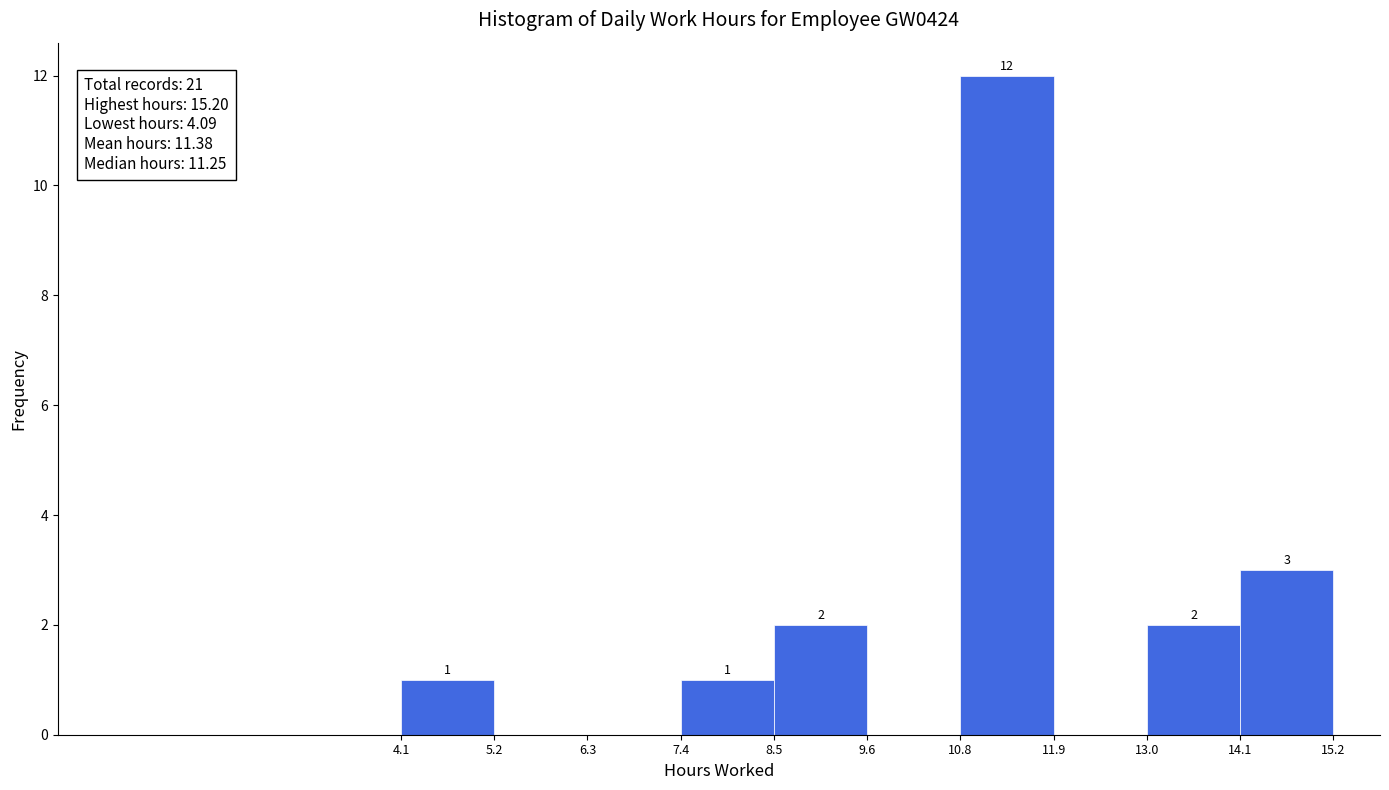

Which range on the x-axis has the tallest bar?

10.8 to 11.9